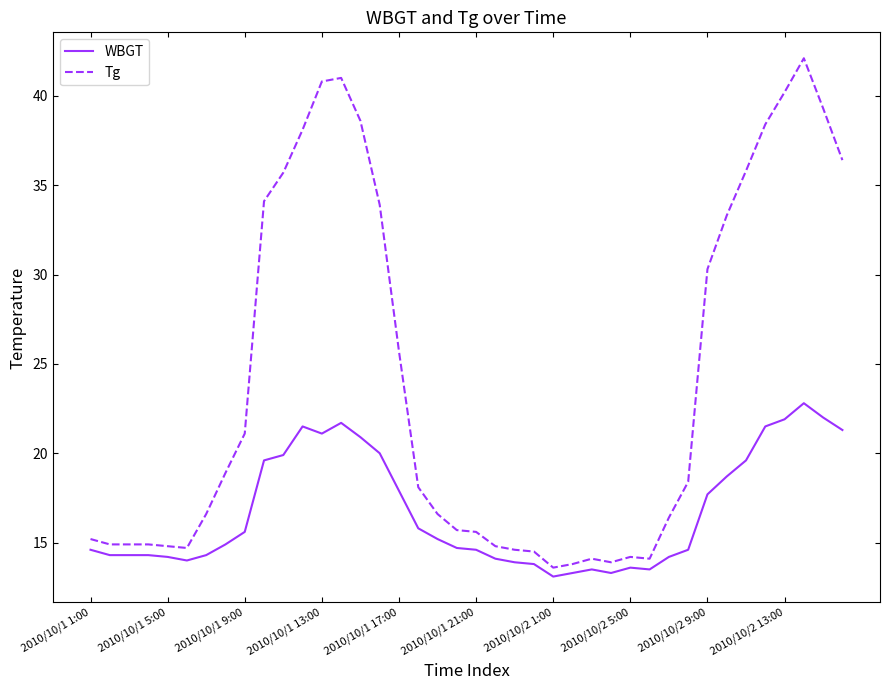

Which series has the widest spread of values?

Tg